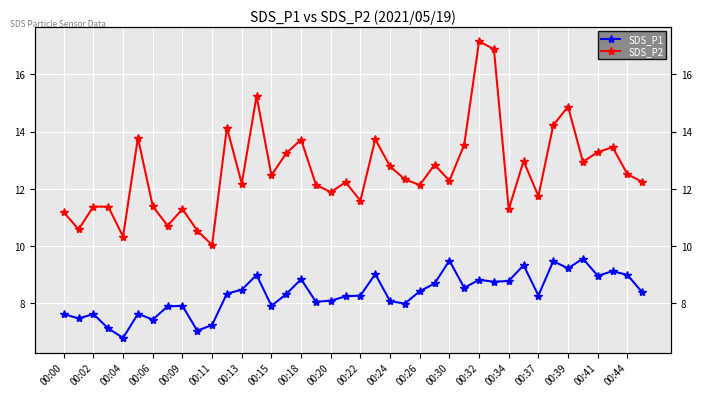

True or false: SDS_P1 and SDS_P2 cross at least once.

False